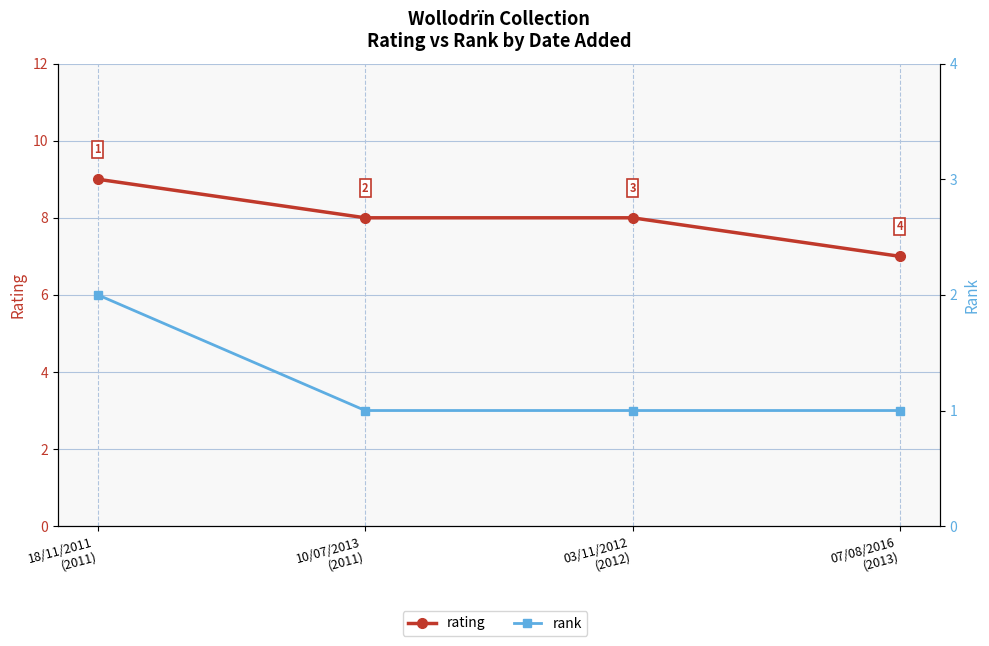

List the series in order of their overall mean, highest first.

rating, rank